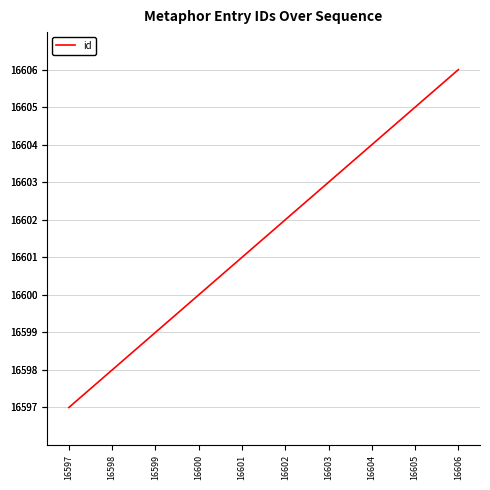

What is the minimum value shown in the chart?

16597